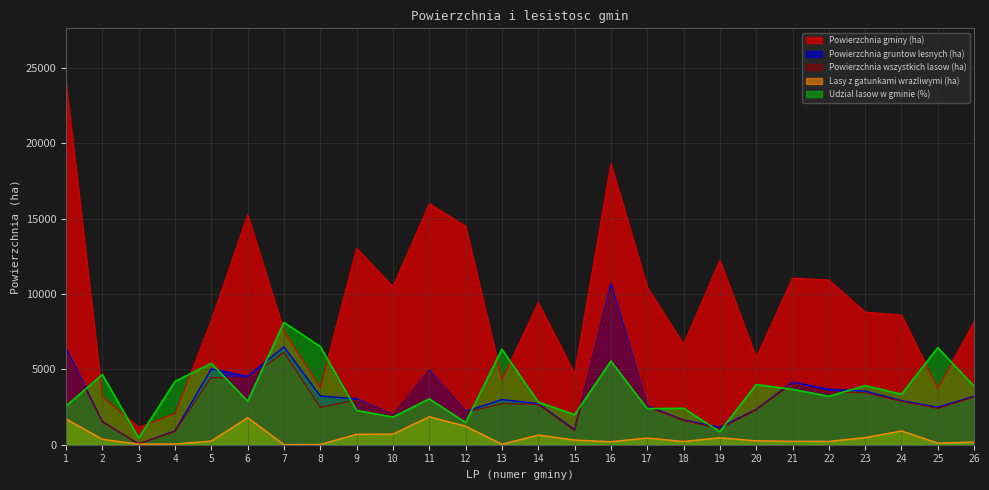

Reading left to right, transcribe all the data shown in this chart.

Powierzchnia gminy (ha): 24016.1	3218.2	1150.7	2072.2	8249.2	15255.0	7544.5	3799.2	13032.7	10485.3	15990.0	14508.8	4316.6	9427.4	4712.7	18653.8	10455.6	6666.2	12234.1	5787.6	11054.8	10929.8	8797.7	8600.1	3738.9	8155.4
Powierzchnia gruntow lesnych (ha): 6385.7	1530.2	53.2	913.4	5029.1	4533.5	6491.0	3231.0	3043.2	1960.4	4939.9	2204.8	2996.1	2722.4	997.8	10650.7	2571.8	1637.3	1151.0	2341.6	4153.8	3683.6	3556.8	2923.2	2488.5	3218.0
Powierzchnia wszystkich lasow (ha): 6168.7	1499.6	50.3	870.4	4454.6	4403.7	6123.2	2474.3	2962.3	1923.2	4867.3	2136.7	2732.6	2667.7	937.4	10344.9	2501.7	1613.3	1055.0	2308.5	4060.7	3510.6	3448.5	2876.3	2407.6	3163.8
Lasy z gatunkami wrazliwymi (ha): 1704.1	362.2	38.4	47.4	242.7	1793.9	5.8	13.3	691.6	703.5	1854.2	1229.4	32.6	641.0	312.0	201.3	444.2	214.1	461.9	257.7	228.8	220.8	470.0	914.6	104.6	174.6
Udzial lasow w gminie (%): 2568.6	4659.6	437.0	4200.4	5399.9	2886.7	8116.1	6512.8	2273.0	1834.2	3044.0	1472.7	6330.3	2829.7	1989.2	5545.8	2392.6	2420.2	862.3	3988.8	3673.3	3211.9	3919.8	3344.5	6439.2	3879.4